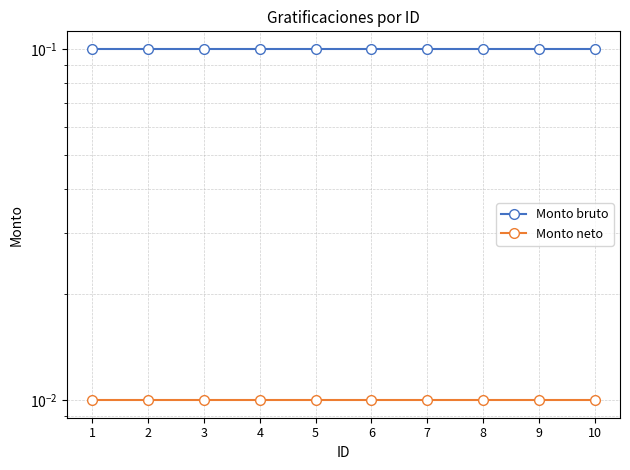

True or false: Monto neto and Monto bruto intersect in this chart.

False